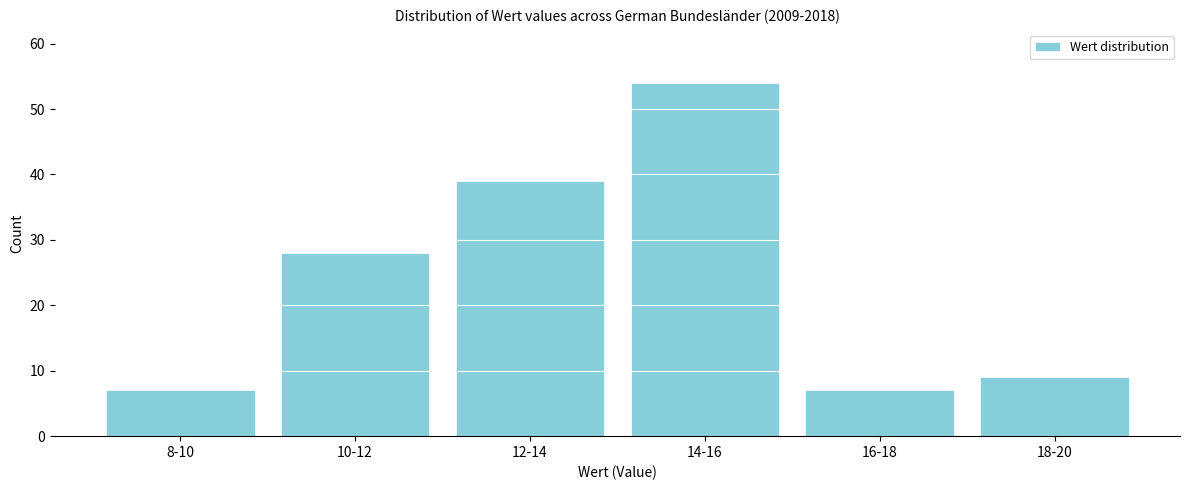

Reading left to right, transcribe all the data shown in this chart.

7	28	39	54	7	9